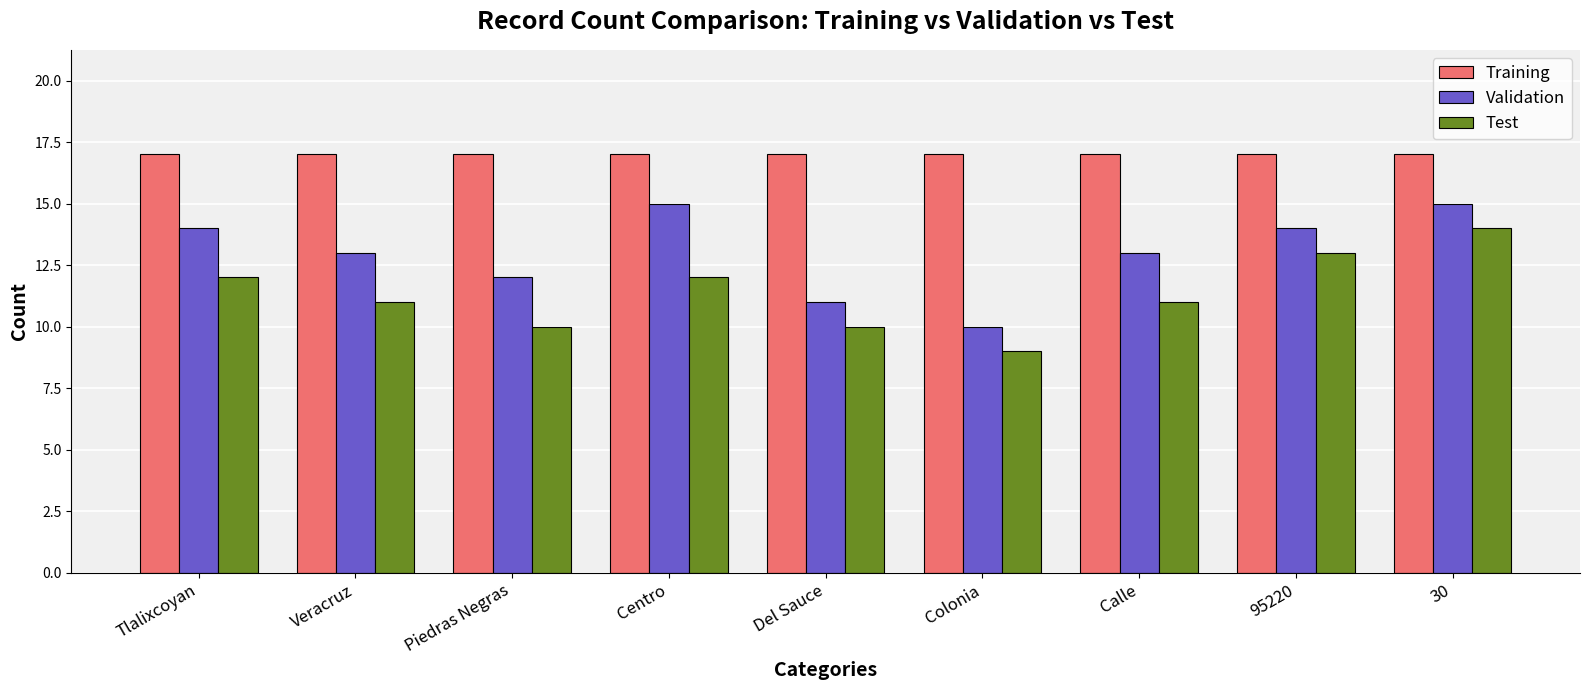

At which label does Test reach its peak?

30